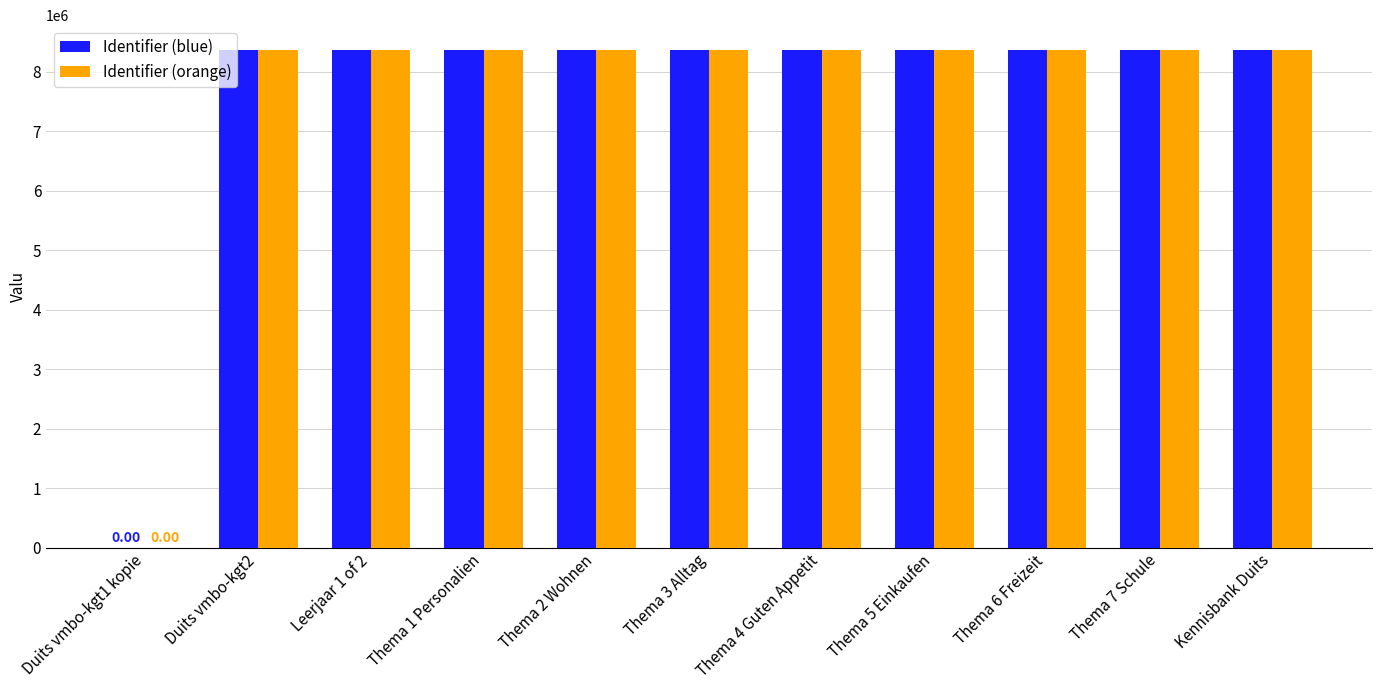

Reading left to right, list all the values displayed in this chart.

Identifier (blue): 0	8363342	8363345	8363347	8363349	8363351	8363353	8363355	8363357	8363359	8363361
Identifier (orange): 0	8363342	8363345	8363347	8363349	8363351	8363353	8363355	8363357	8363359	8363361